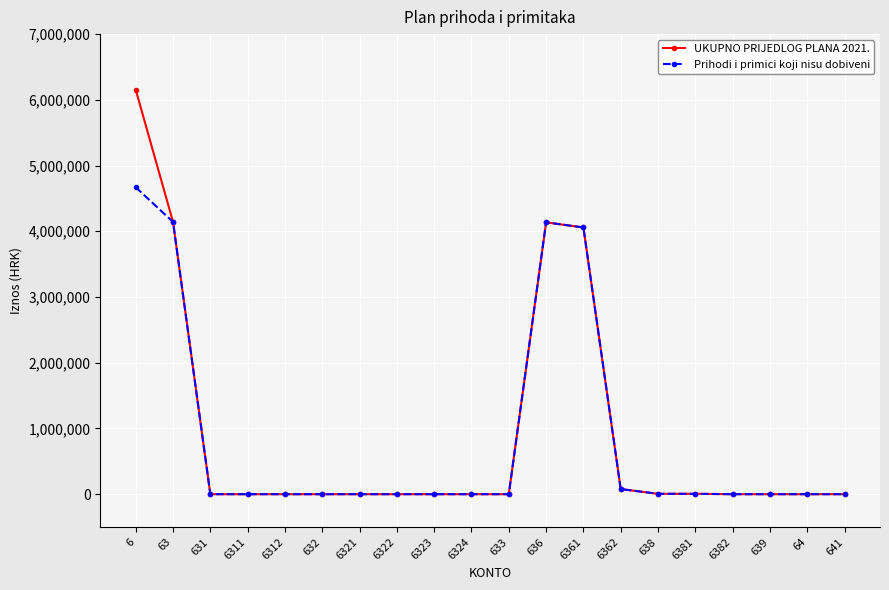

Count the number of categories in the chart.

20